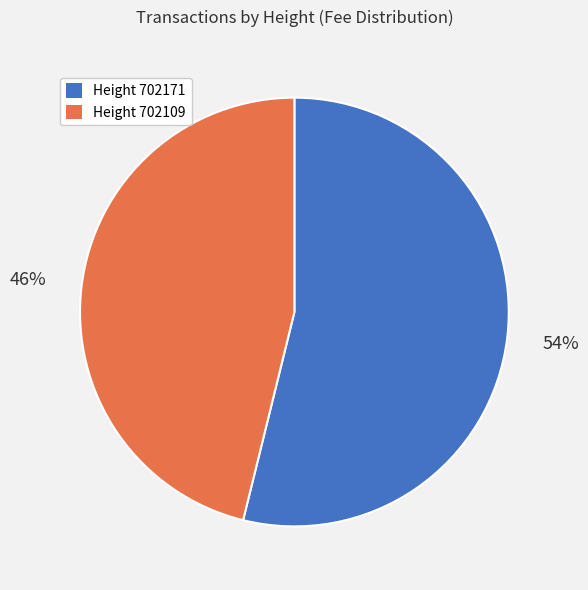

To the nearest percent, what is the average slice percentage?

50%